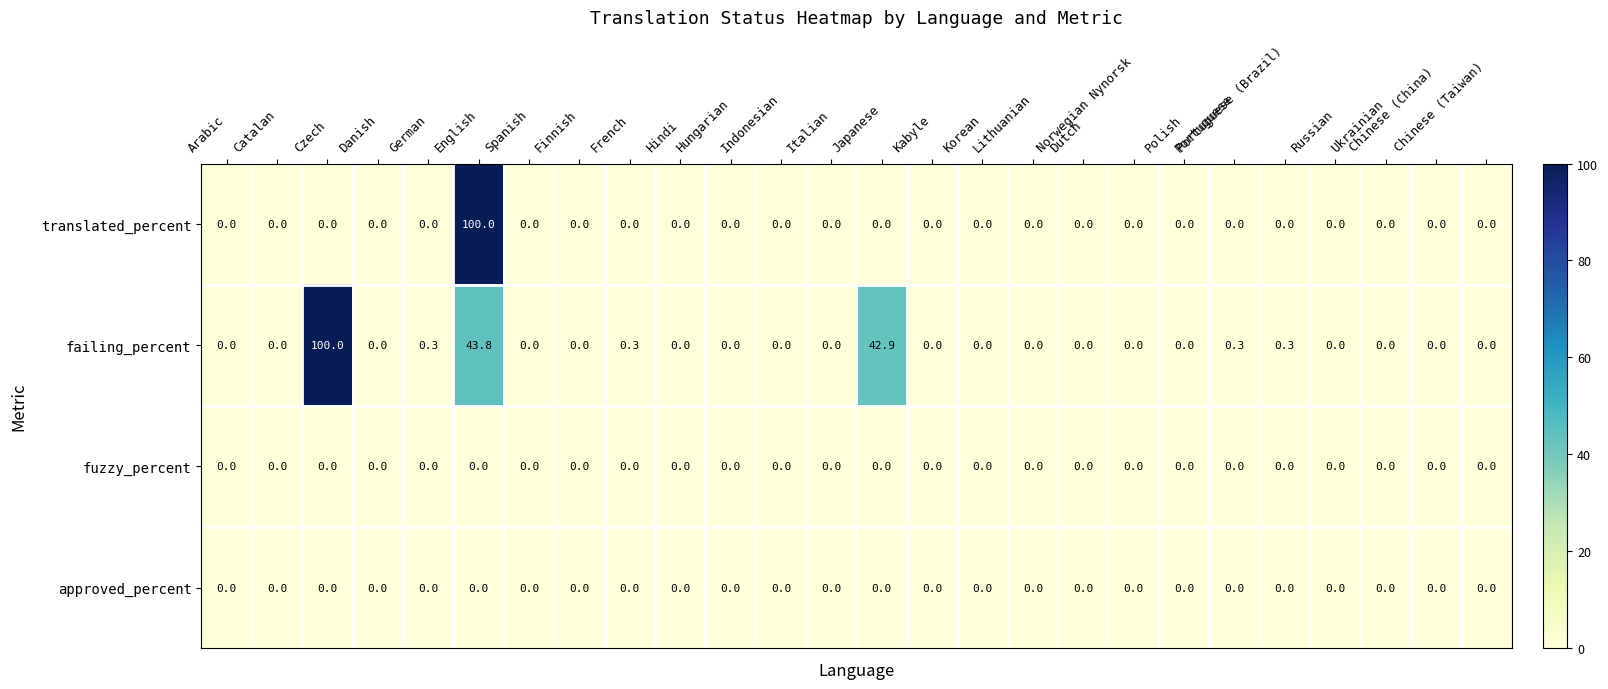

What is the average value of the failing_percent series?

7.2